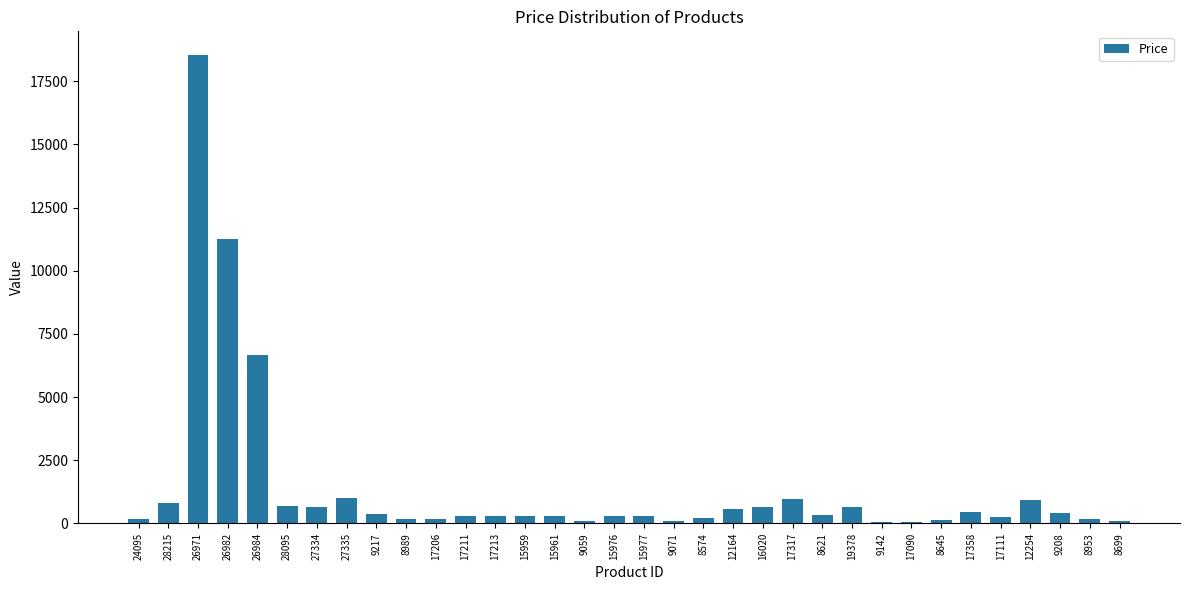

What is the greatest value displayed?

18550.0